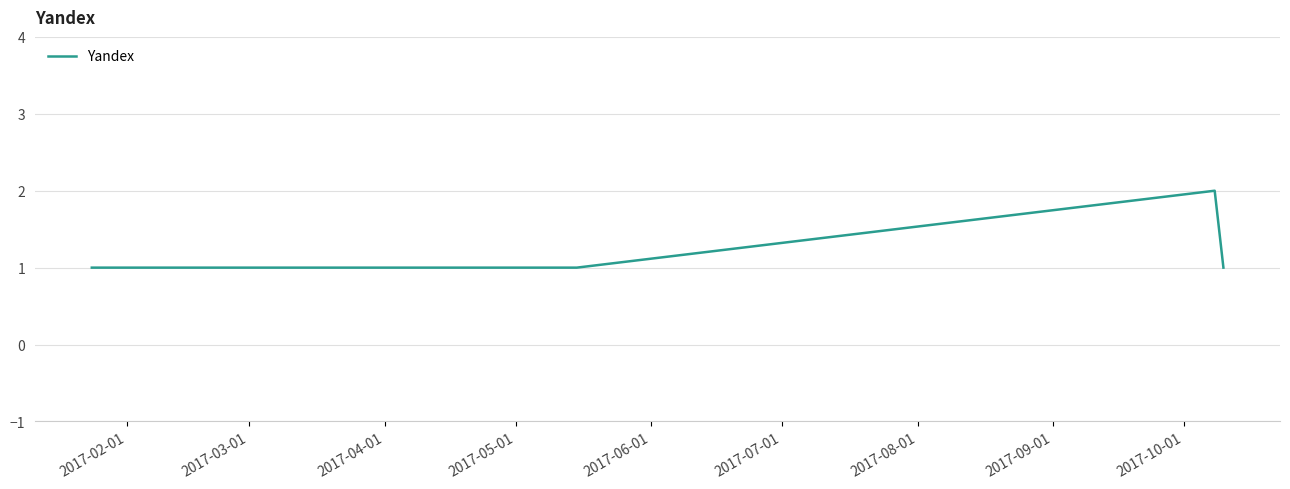

How many lines are shown in the chart?

1